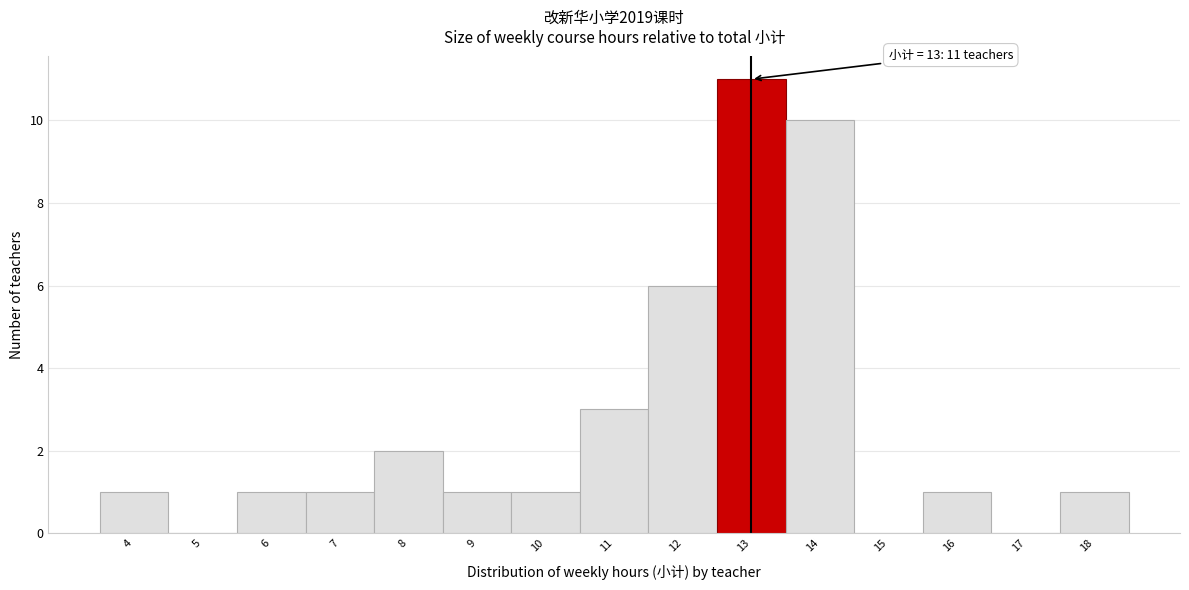

Over which range of the x-axis is the bar tallest?

12.5 to 13.5